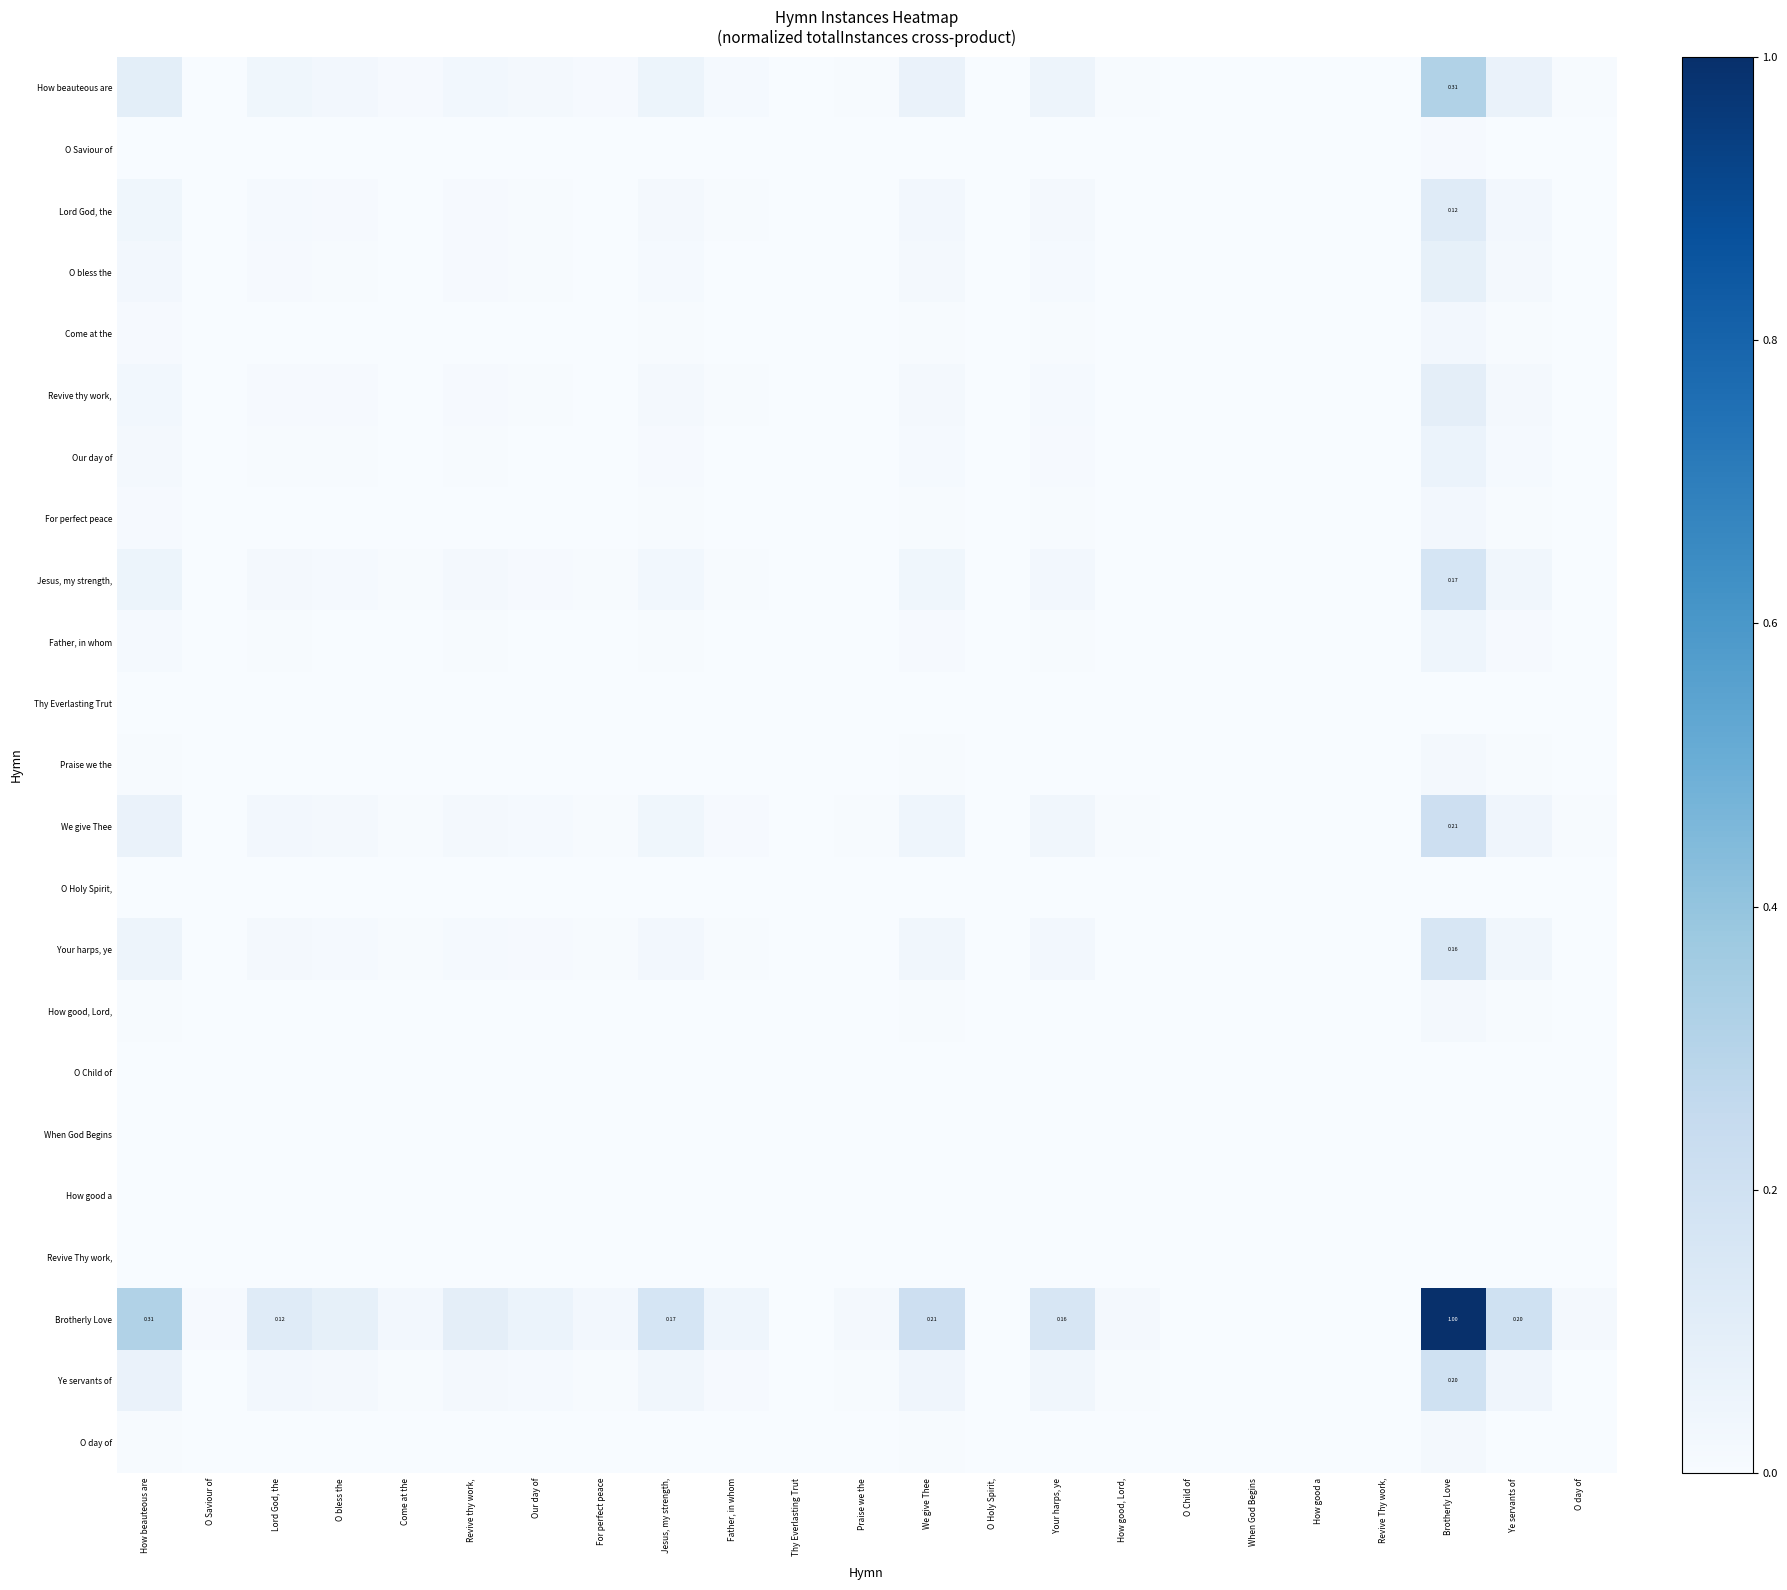

Which label corresponds to the largest value in the chart?

Brotherly Love